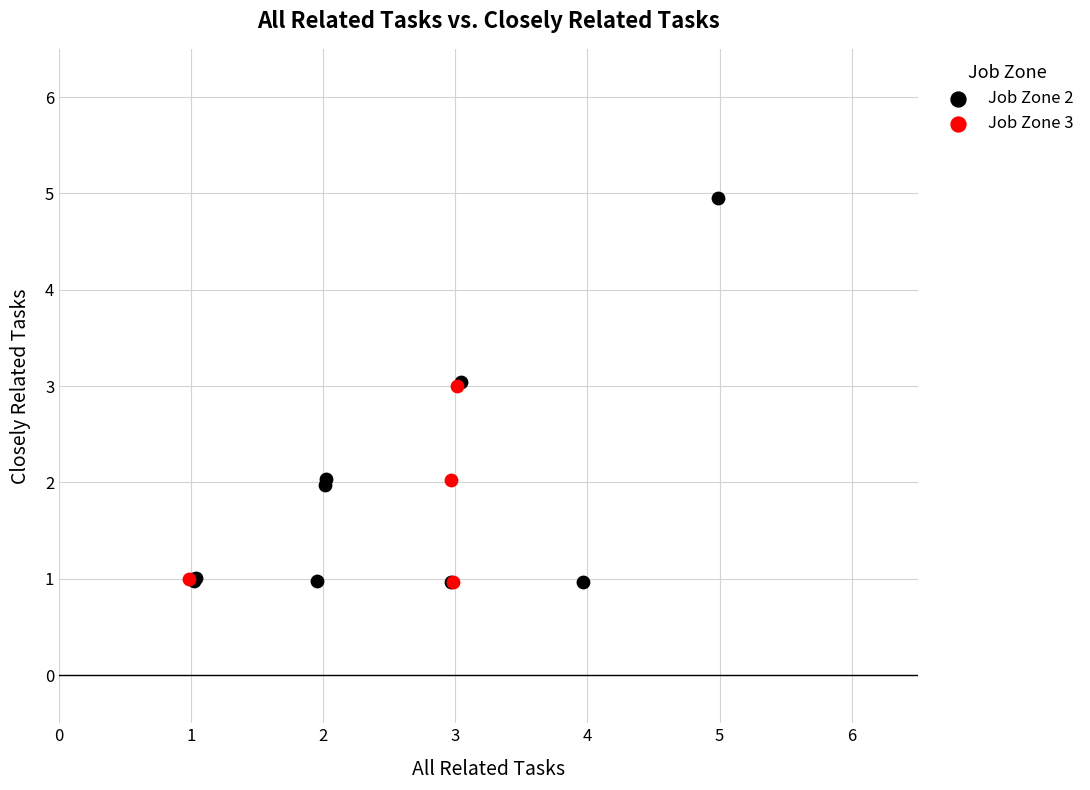

Which series has the widest spread of Y values?

Job Zone 2